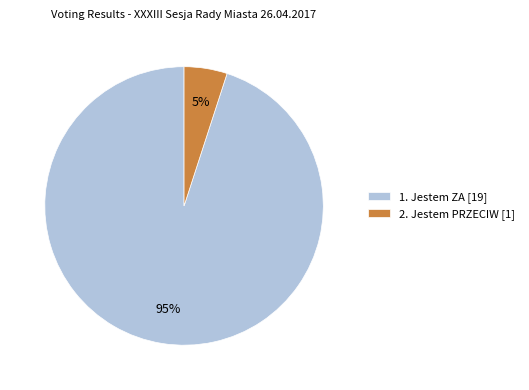

Rank the categories by value from highest to lowest.

1. Jestem ZA [19], 2. Jestem PRZECIW [1]